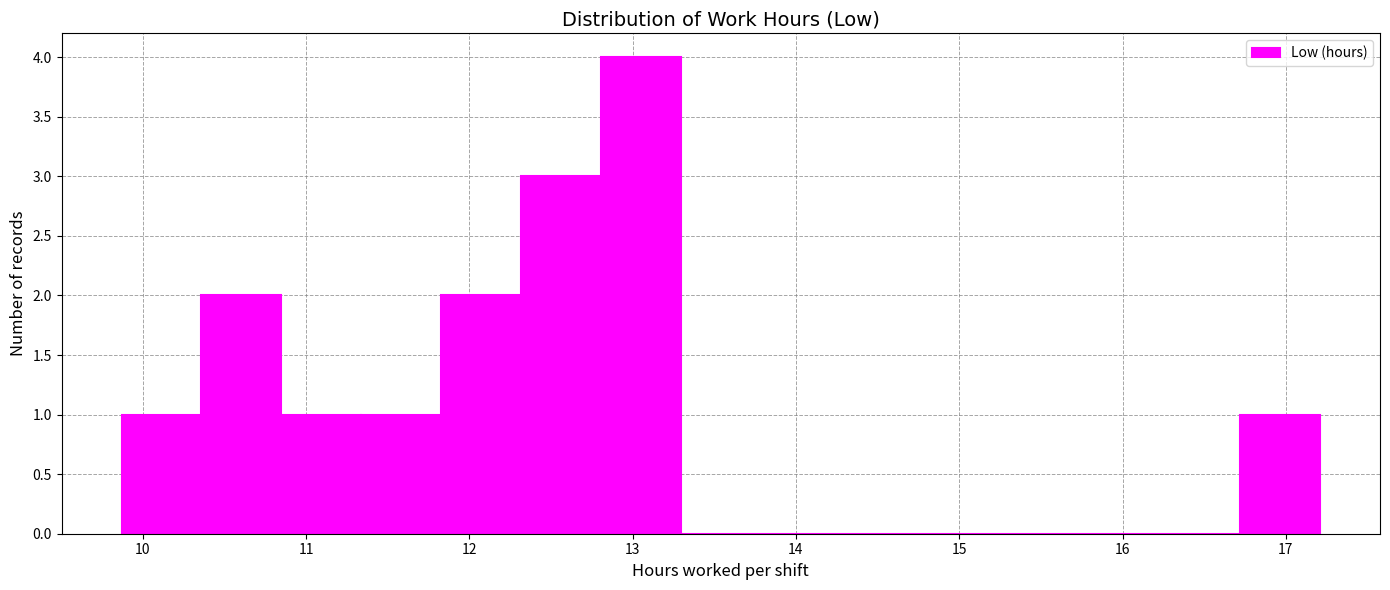

Reading left to right, transcribe this chart: for each bar, give the range it covers on the x-axis and its height. Neither the bar edges nor the heights are printed on the chart, so give them approximately, as read against the axes.

9.9 to 10.4: 1
10.4 to 10.8: 2
10.8 to 11.3: 1
11.3 to 11.8: 1
11.8 to 12.3: 2
12.3 to 12.8: 3
12.8 to 13.3: 4
13.3 to 13.8: 0
13.8 to 14.3: 0
14.3 to 14.8: 0
14.8 to 15.3: 0
15.3 to 15.7: 0
15.7 to 16.2: 0
16.2 to 16.7: 0
16.7 to 17.2: 1